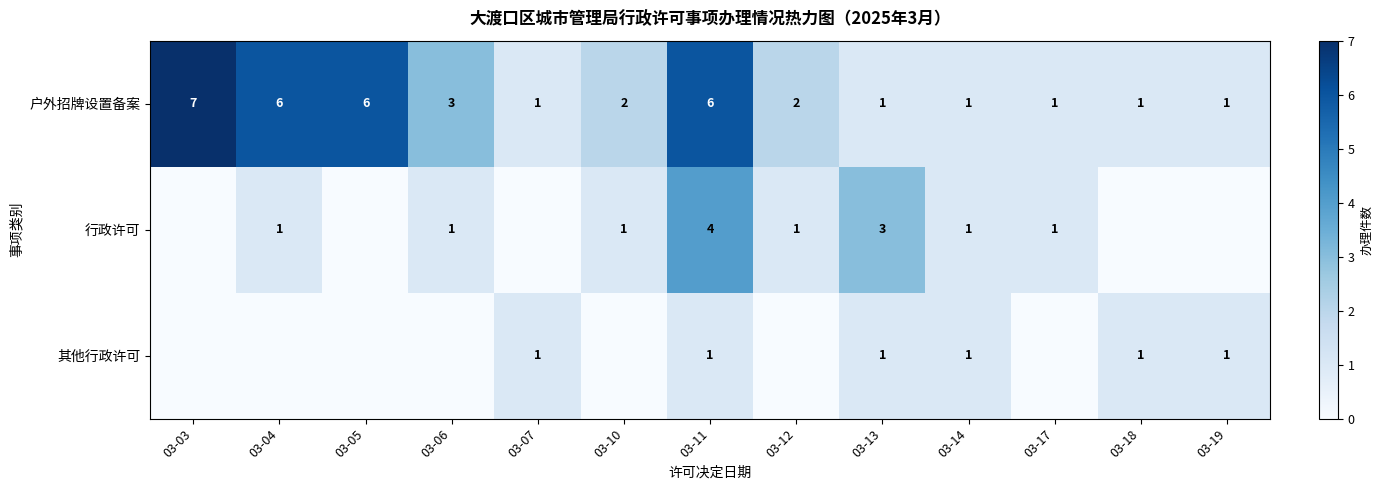

What is the difference between the maximum and minimum values in the 户外招牌设置备案 series?

6